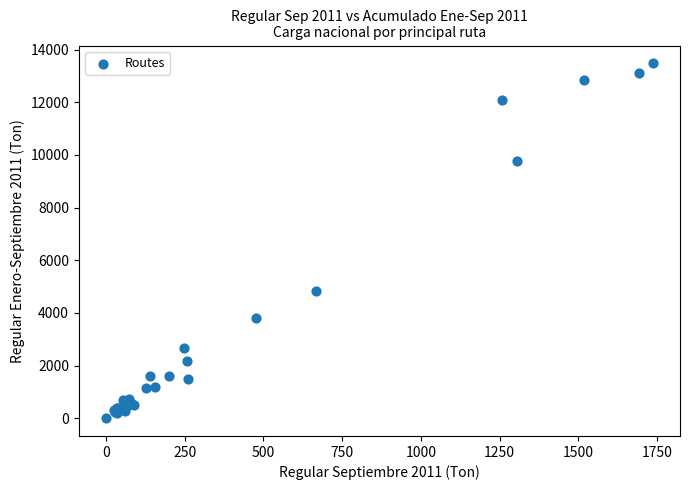

What Y value in the scatter plot is closest to 6740?

4828.2